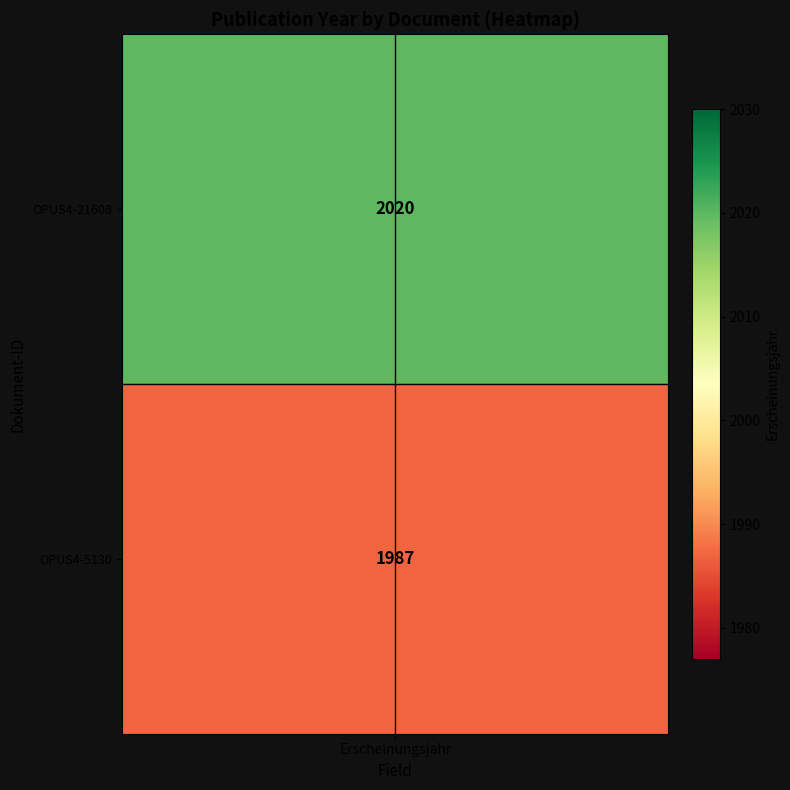

The value of crosshair_h at 1 is 0.2. True or false?

False